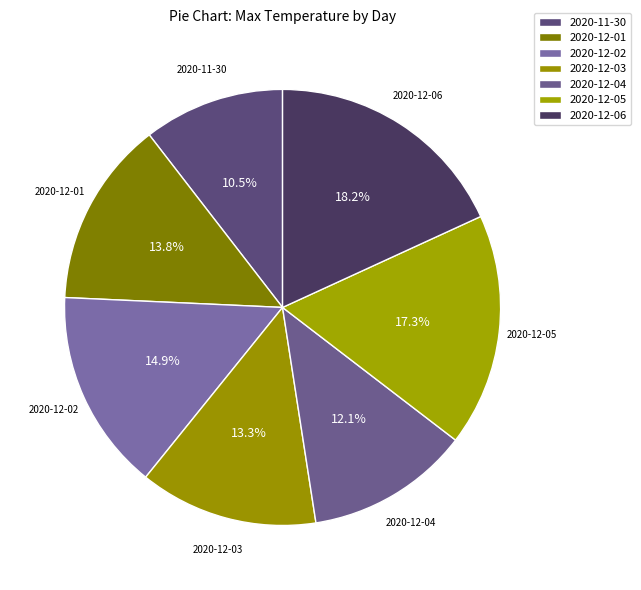

Which has a higher value, 2020-12-01 or 2020-12-03?

2020-12-01